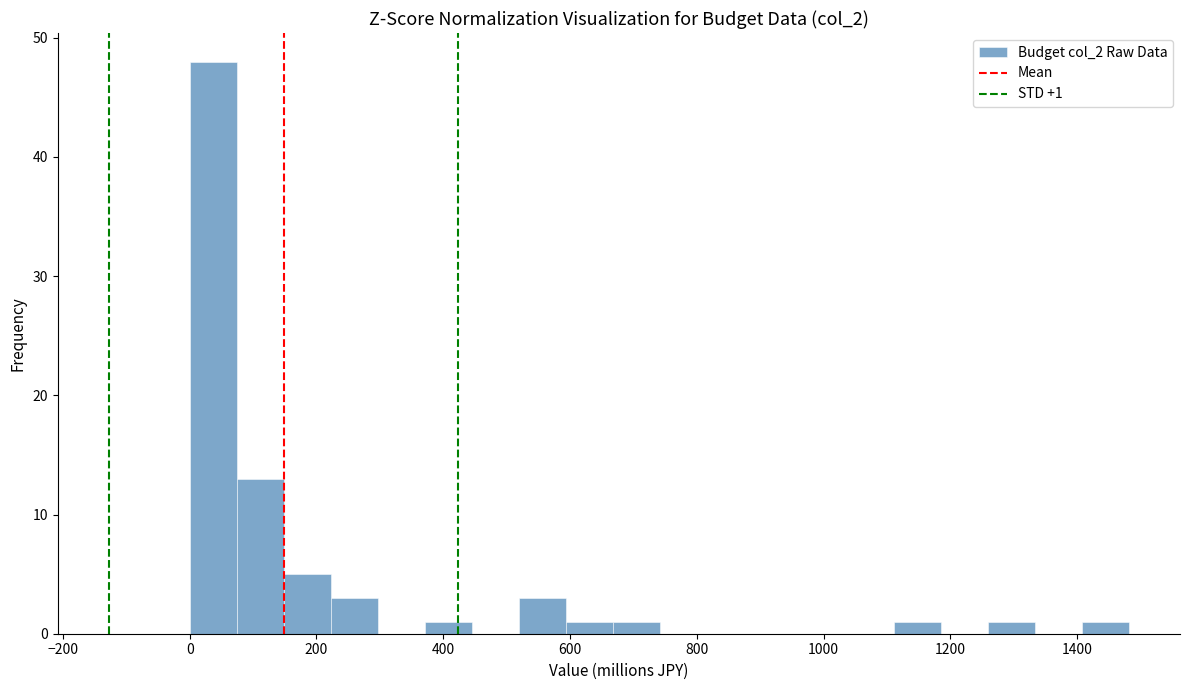

Read against the x-axis, roughly where is the centre of the tallest bar?

40